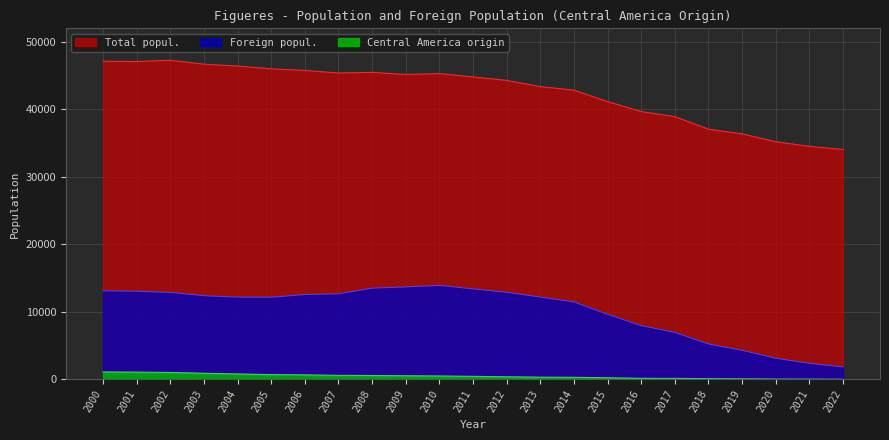

Which category has the lowest value across all series?

2022